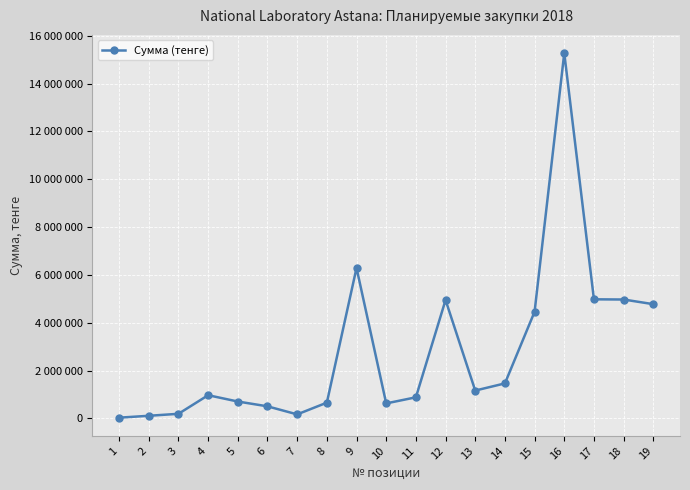

Does the chart have visible grid lines?

Yes